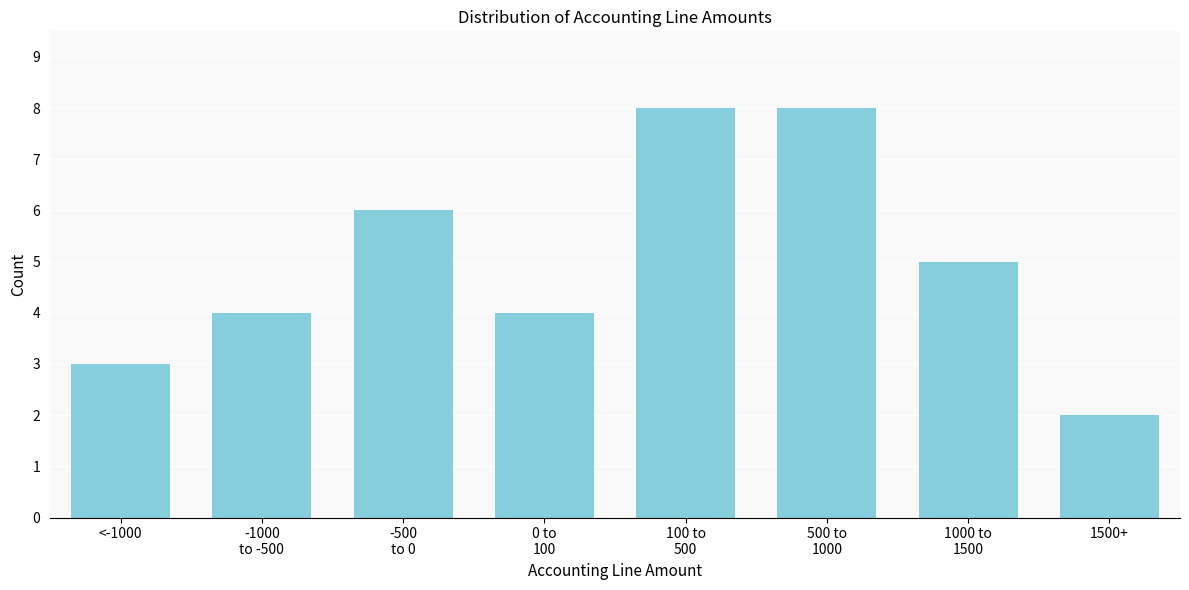

Reading right to left, transcribe all the data shown in this chart.

2	5	8	8	4	6	4	3